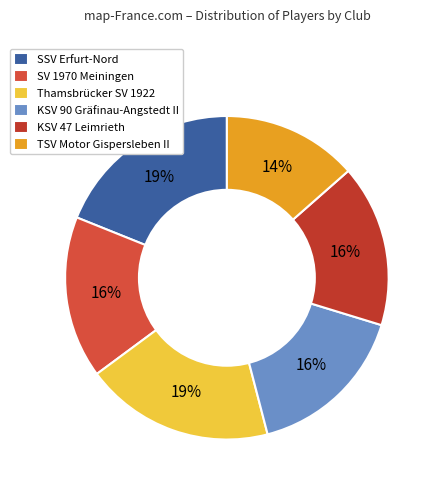

Does Thamsbrücker SV 1922 account for over 50% of the chart?

No